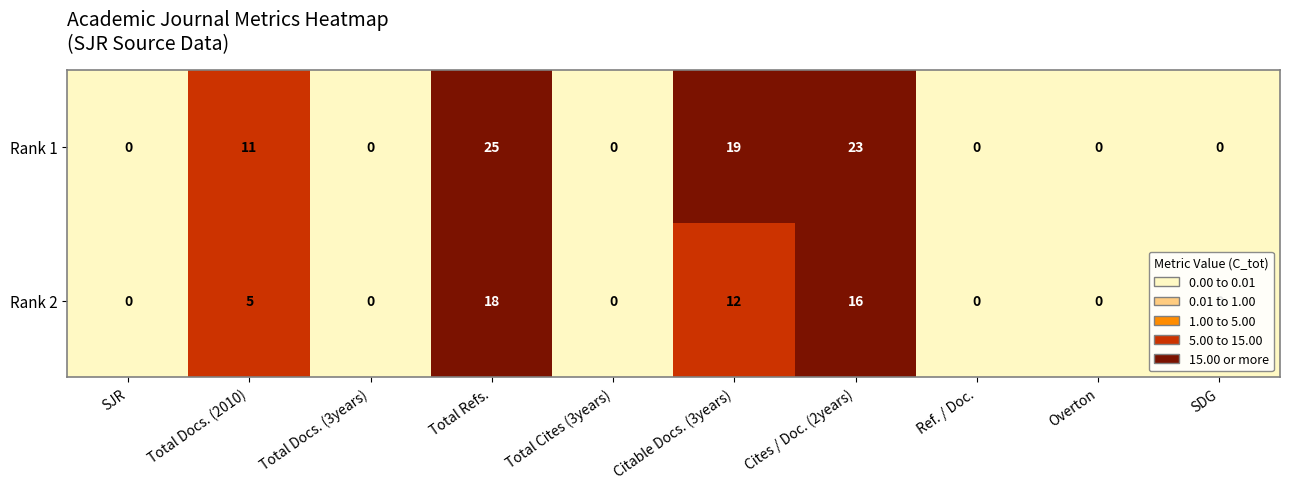

What is the average value of the Rank 1 series?

8